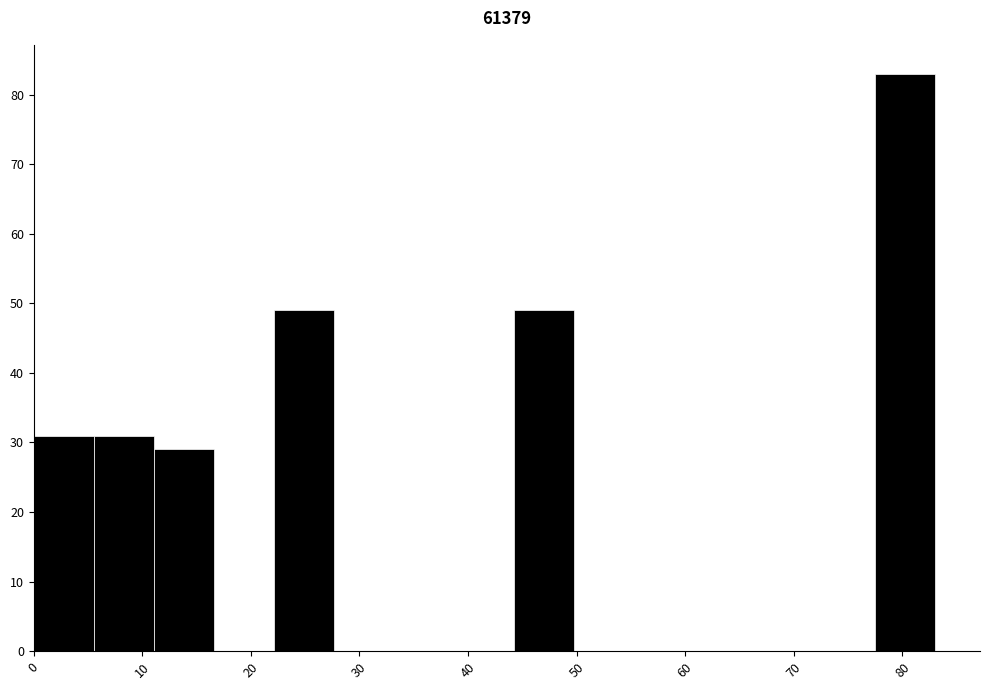

Reading left to right, transcribe this chart: for each bar, give the range it covers on the x-axis and its height. Neither the bar edges nor the heights are printed on the chart, so give them approximately, as read against the axes.

0 to 6: 31
6 to 11: 31
11 to 17: 29
17 to 22: 0
22 to 28: 49
28 to 33: 0
33 to 39: 0
39 to 44: 0
44 to 50: 49
50 to 55: 0
55 to 61: 0
61 to 66: 0
66 to 72: 0
72 to 77: 0
77 to 83: 83